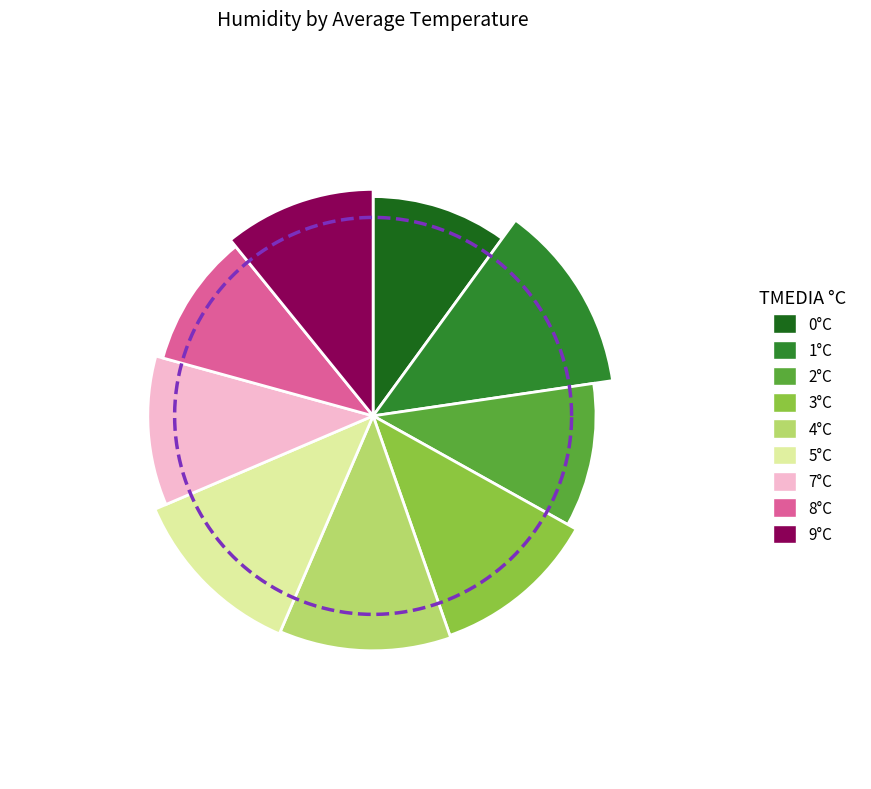

Combined, what portion of the pie is TMEDIA 7 and TMEDIA 2?

21.1%